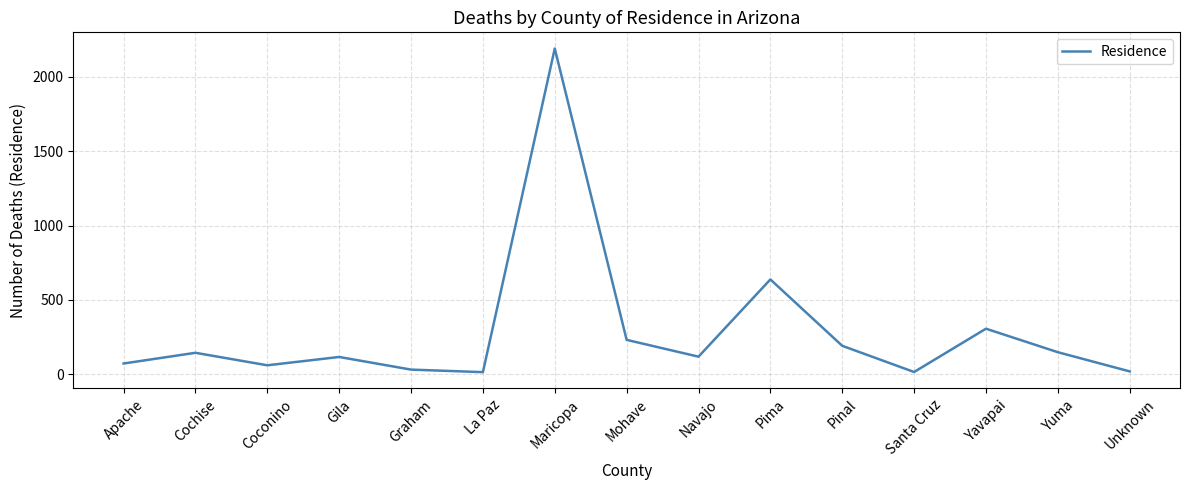

True or false: the data shows 91 at Pinal.

False